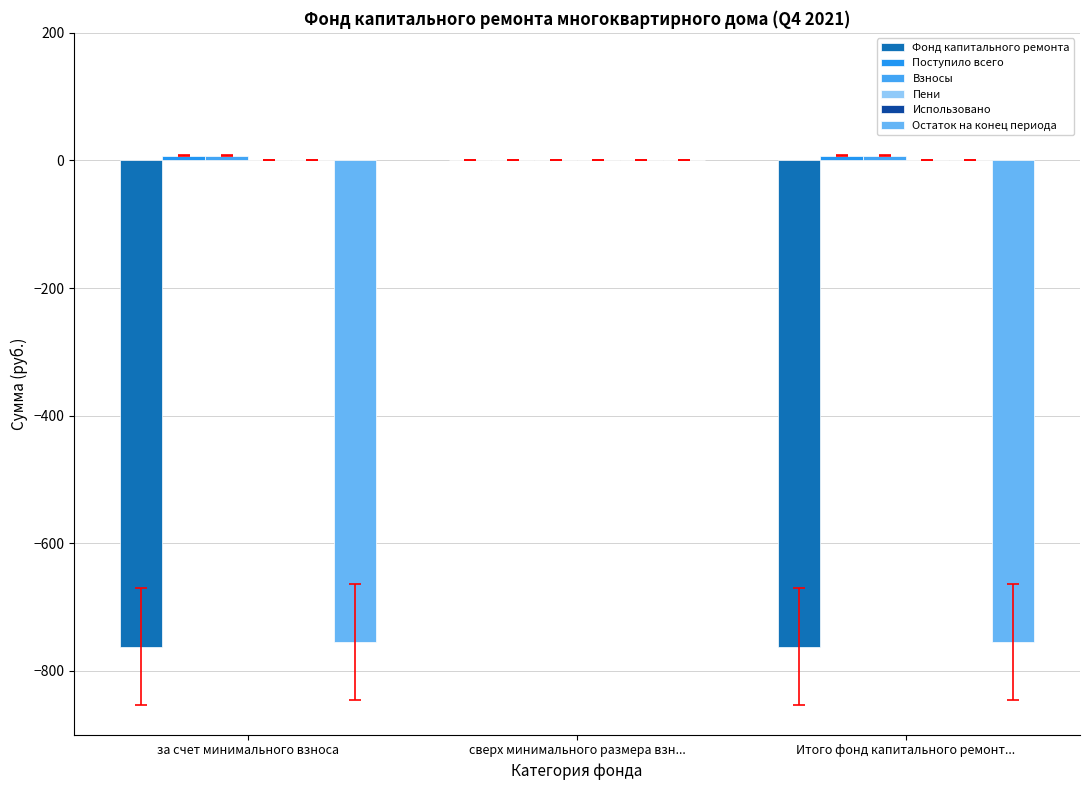

List the labels in order of Взносы value, largest first.

за счет минимального взноса, Итого фонд капитального ремонт..., сверх минимального размера взн...